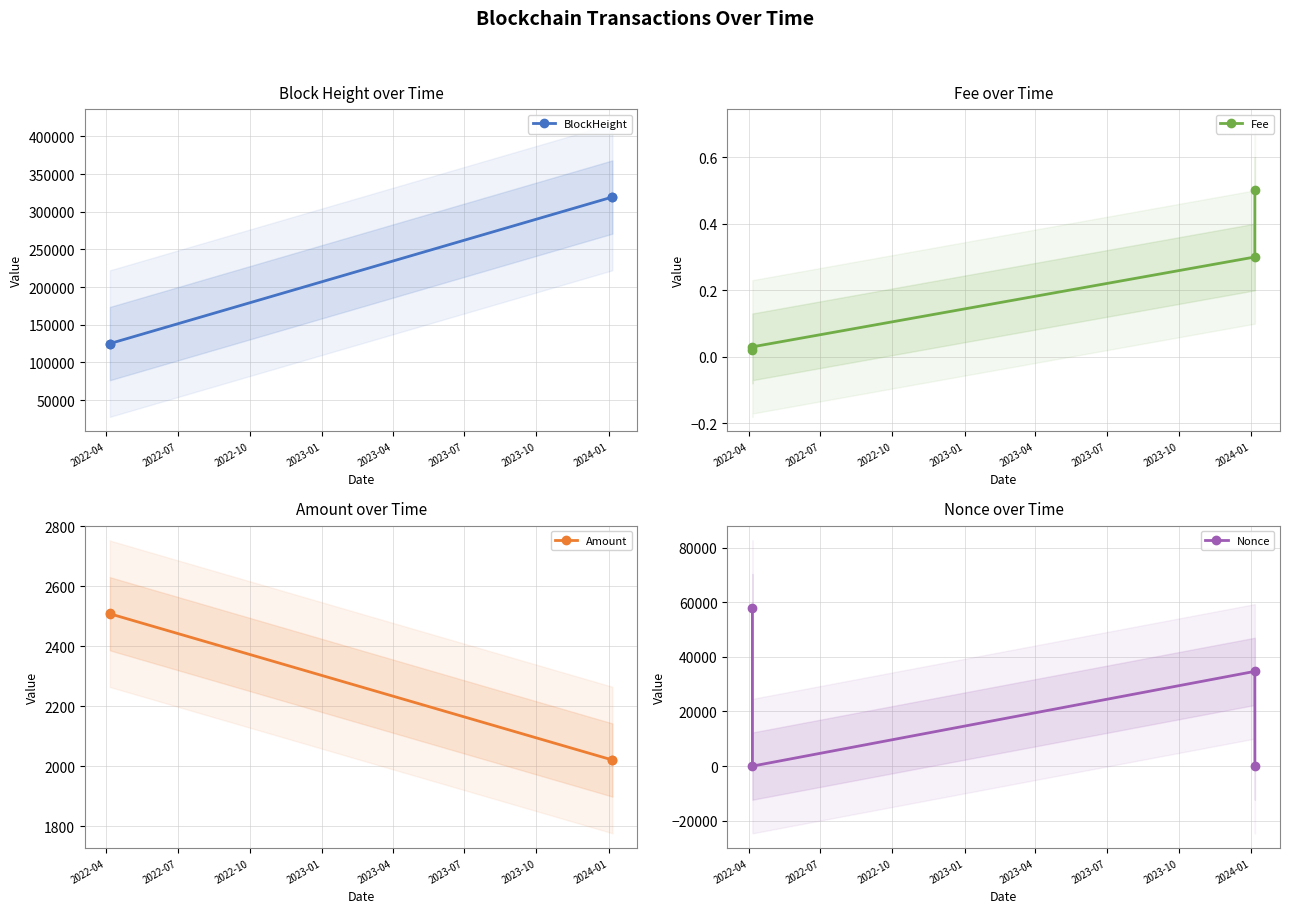

Is this an area chart (filled region under the line)?

No